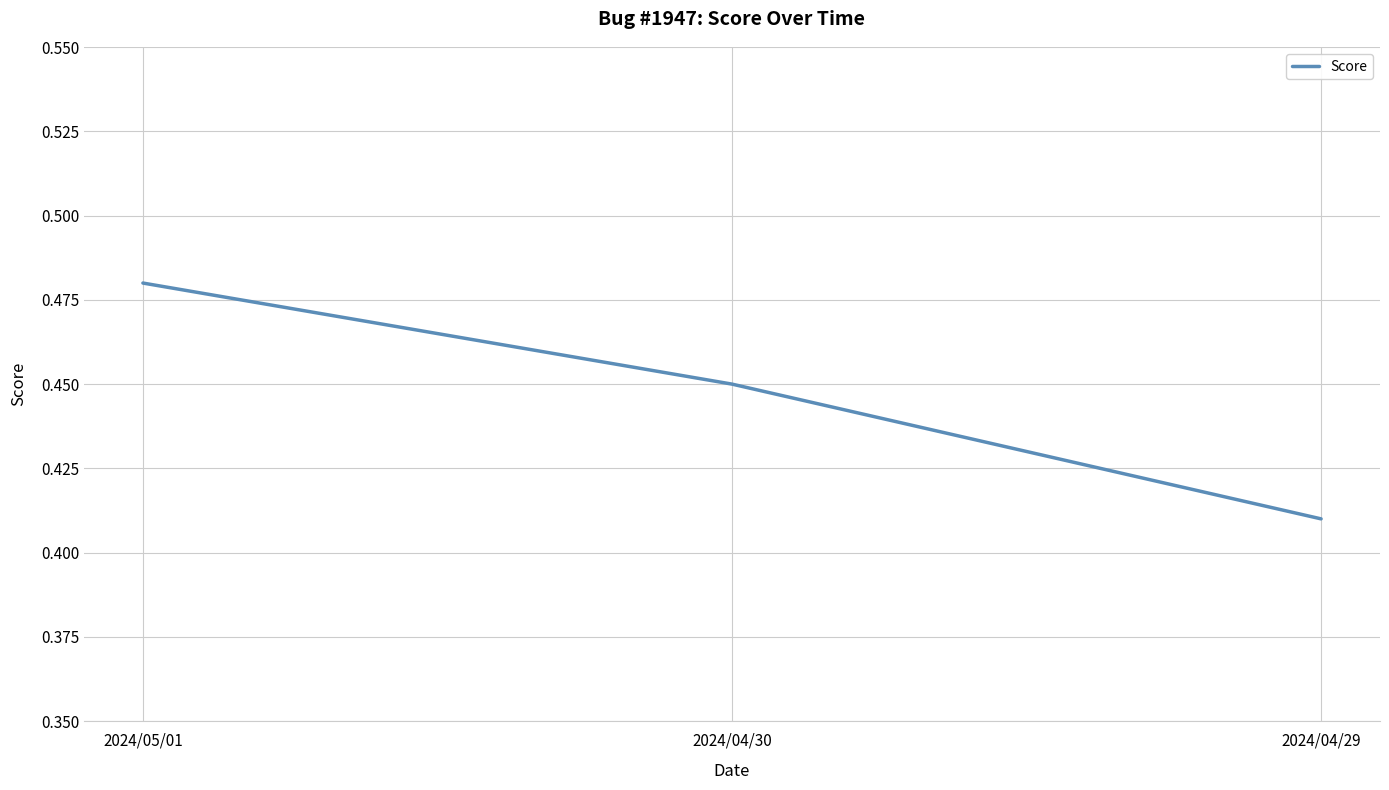

What position from the left is 2024/04/29?

3